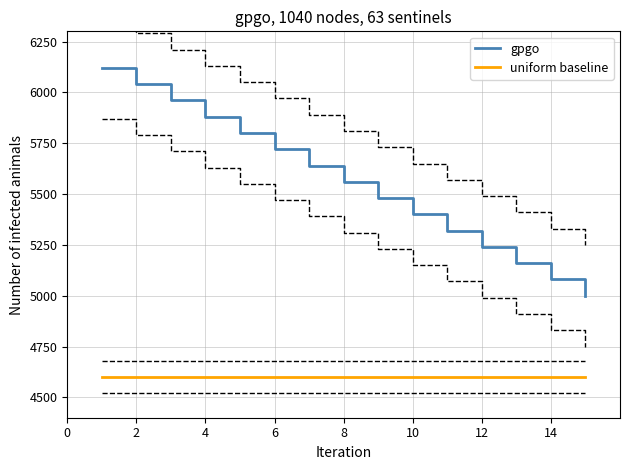

At how many categories does at least one series exceed 5401?

9